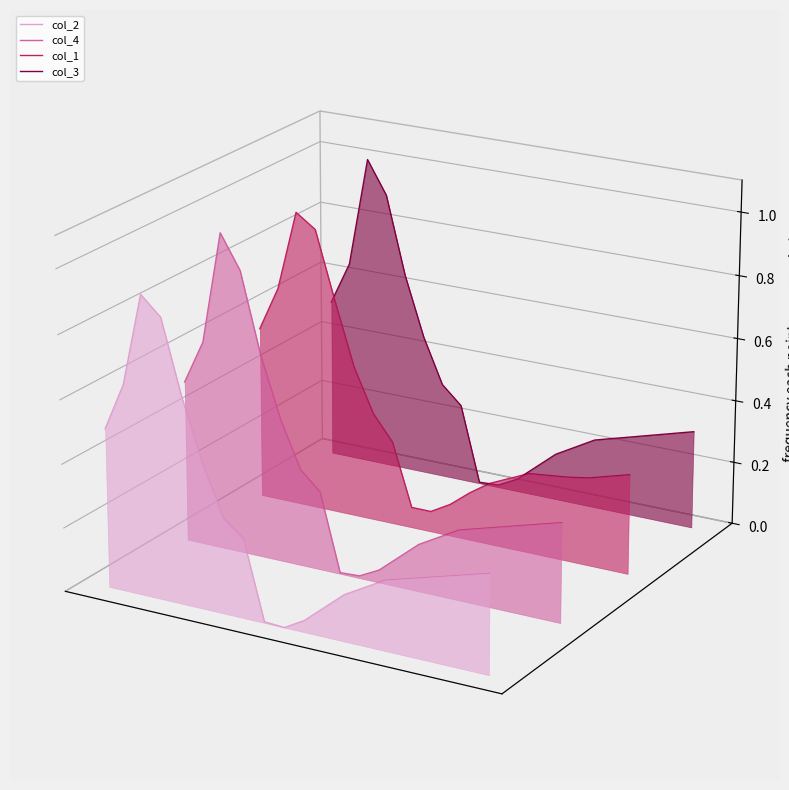

How many categories are shown in the chart?

20